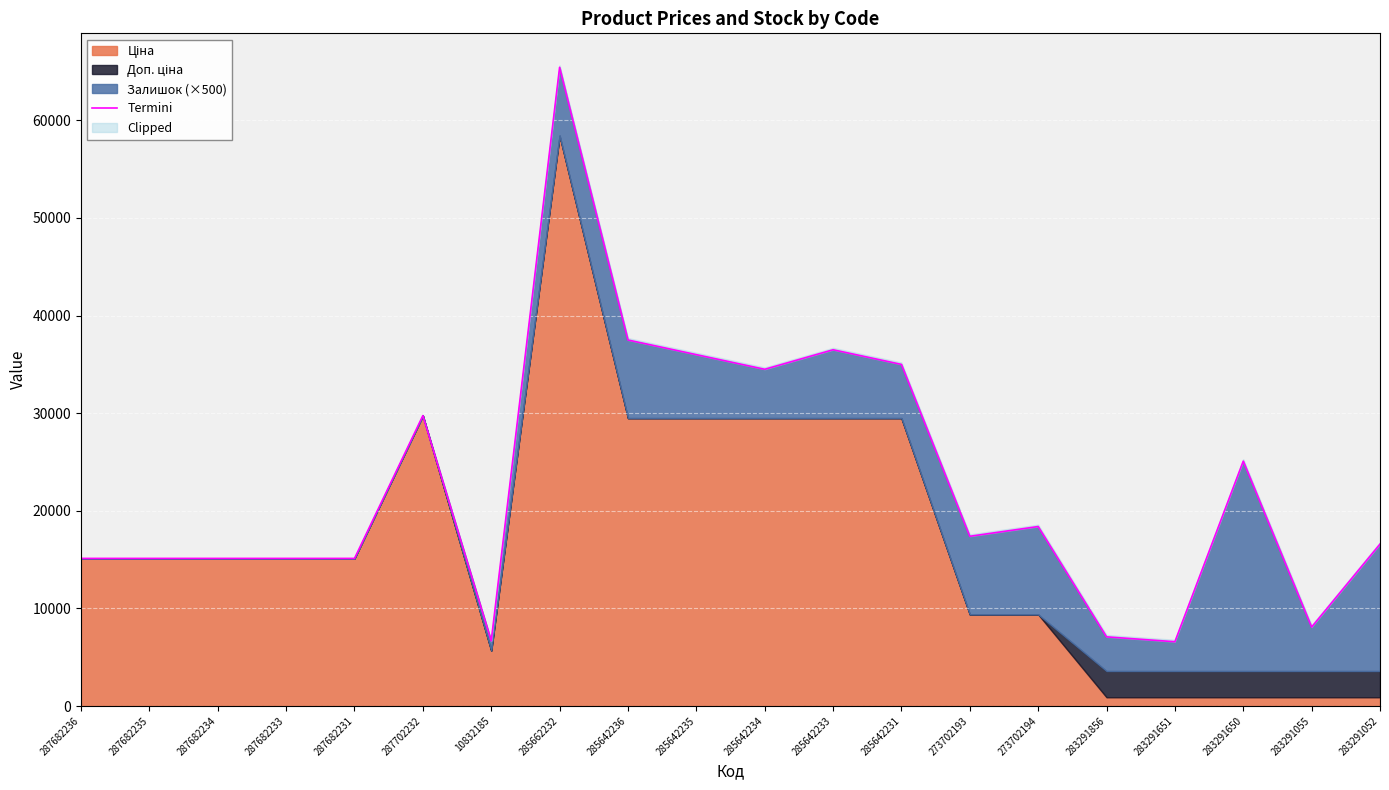

Approximately how many times larger is the value at 285642231 compared to 285642236?

0.9